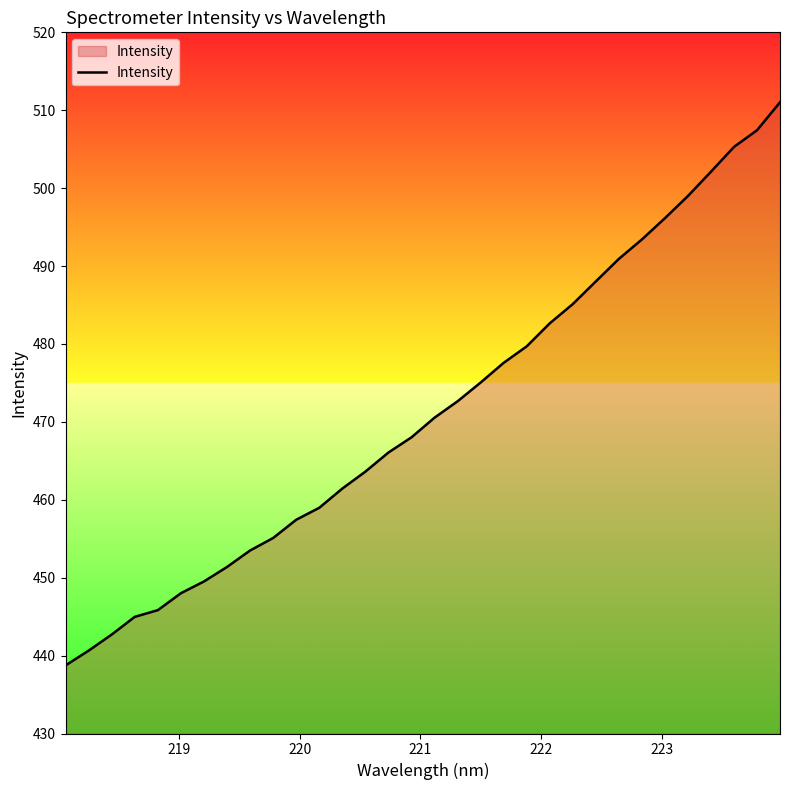

What is the maximum value shown in the chart?

511.0